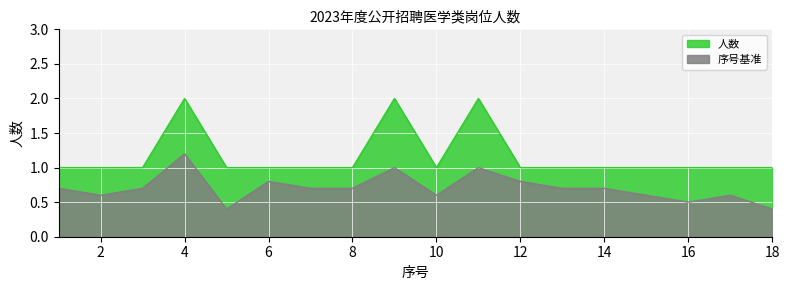

Which series has the widest spread of values?

人数